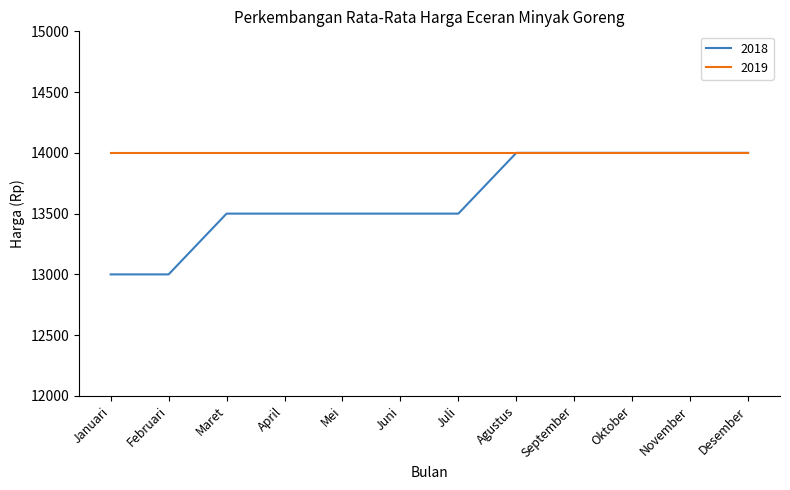

Which series has the widest spread of values?

2018